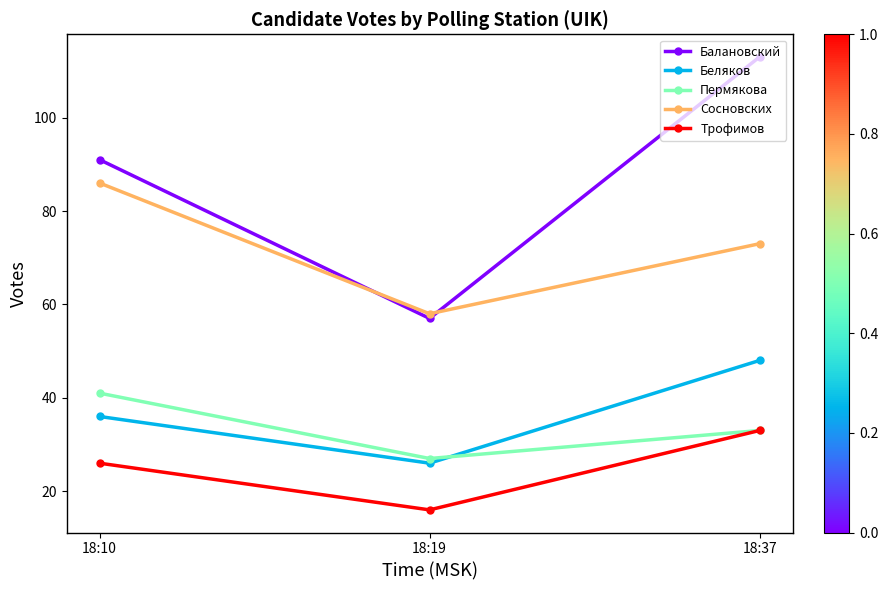

What is the value of the Балановский point at the 2nd from the left?

57